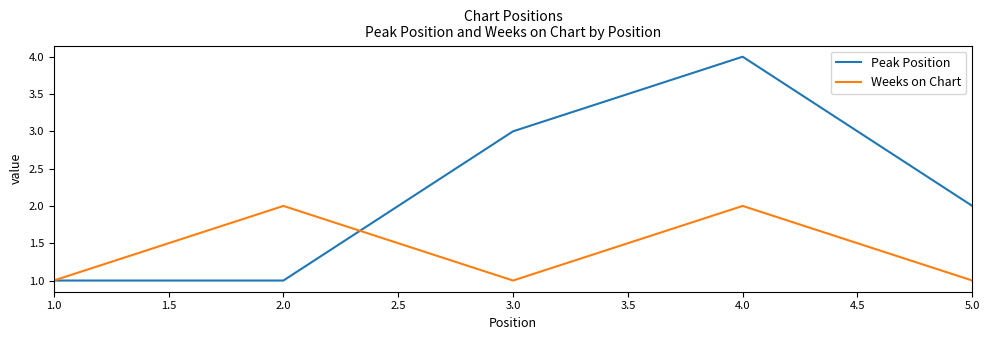

Which series has the largest total across all categories?

Peak Position